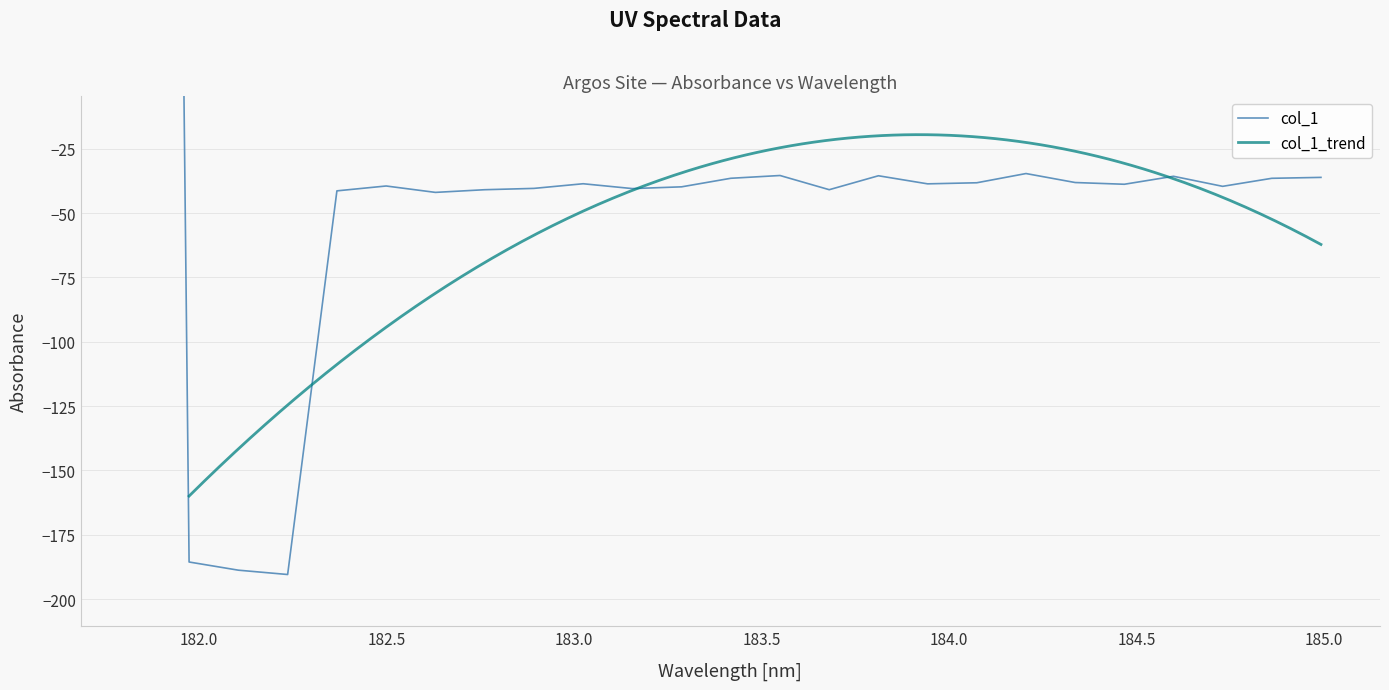

What position from the right is 182.6299929592?

19